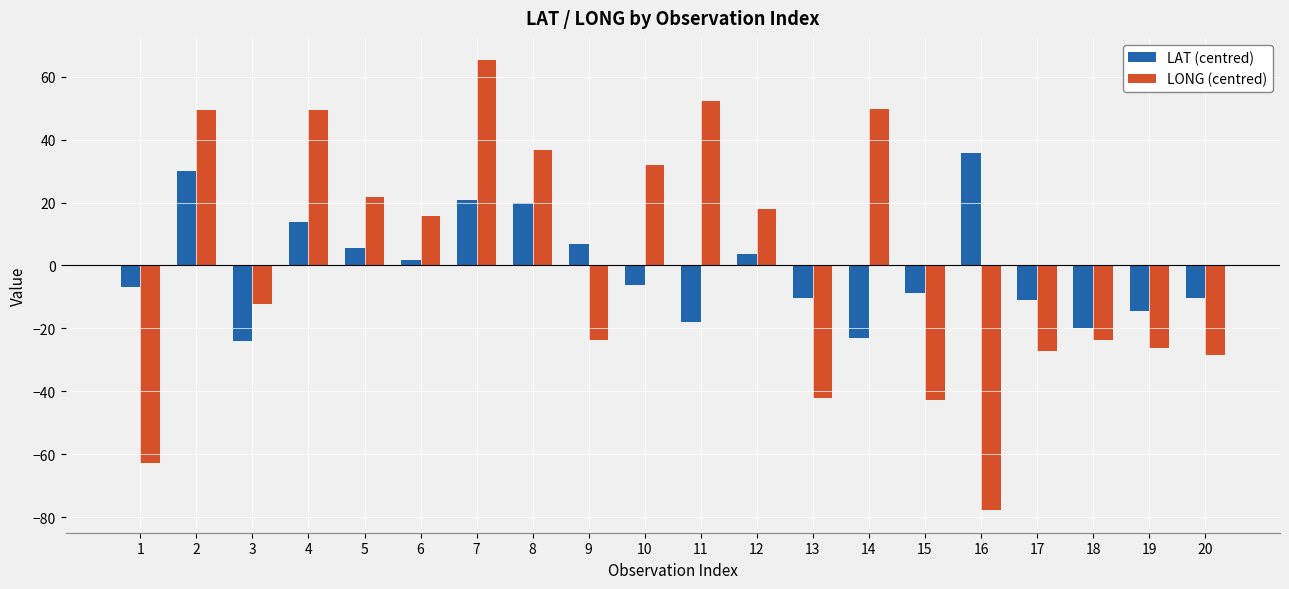

What is the value of the LONG (centred) bar at the 12th from the left?

18.1